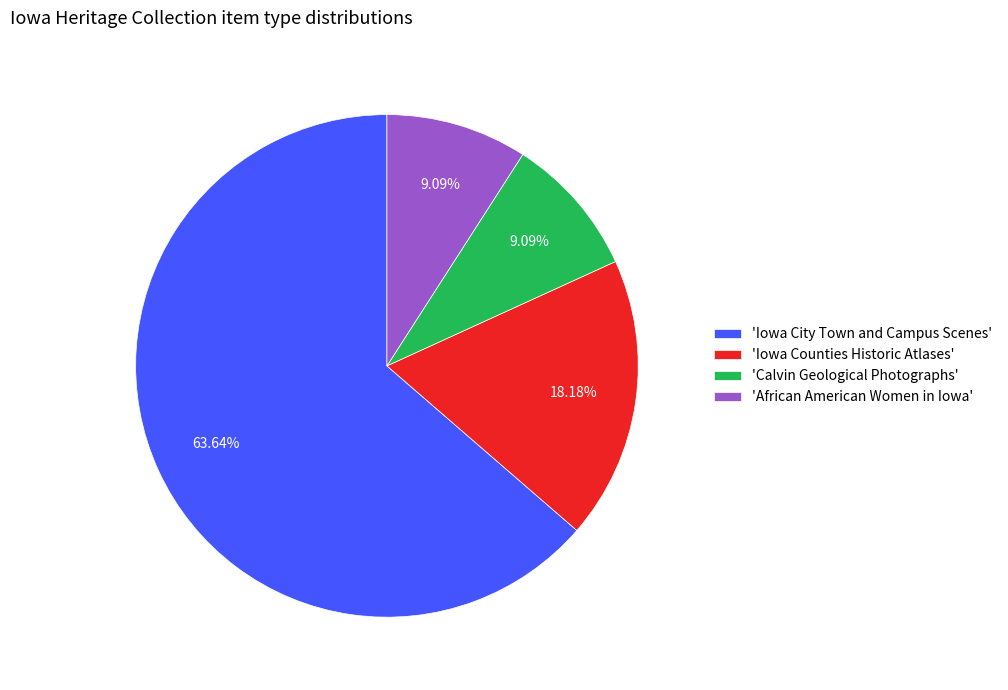

Which category has the biggest portion of the pie?

'Iowa City Town and Campus Scenes'